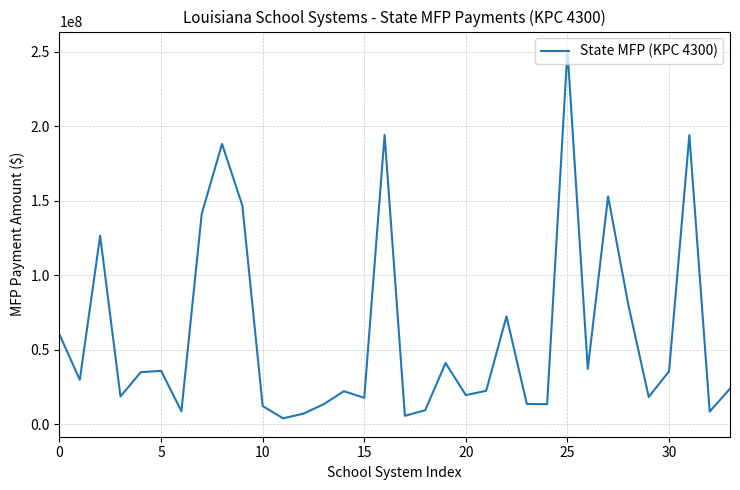

What is the sum of all values?

2061425661